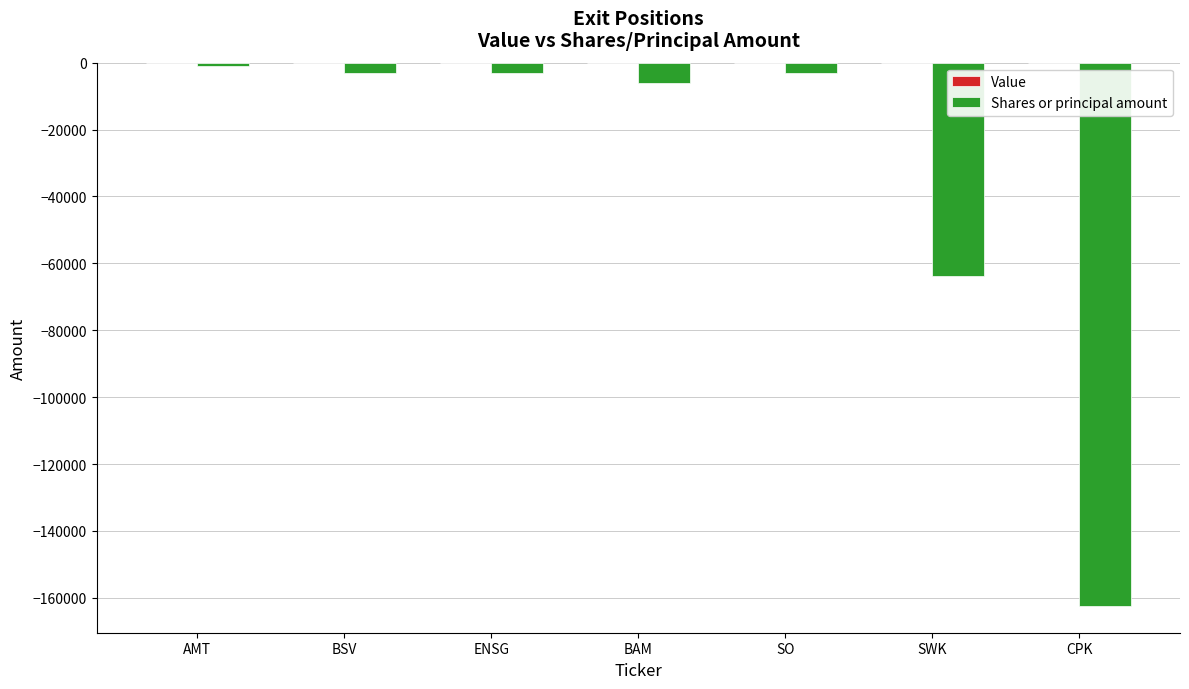

The value at SWK is -103239. True or false?

False